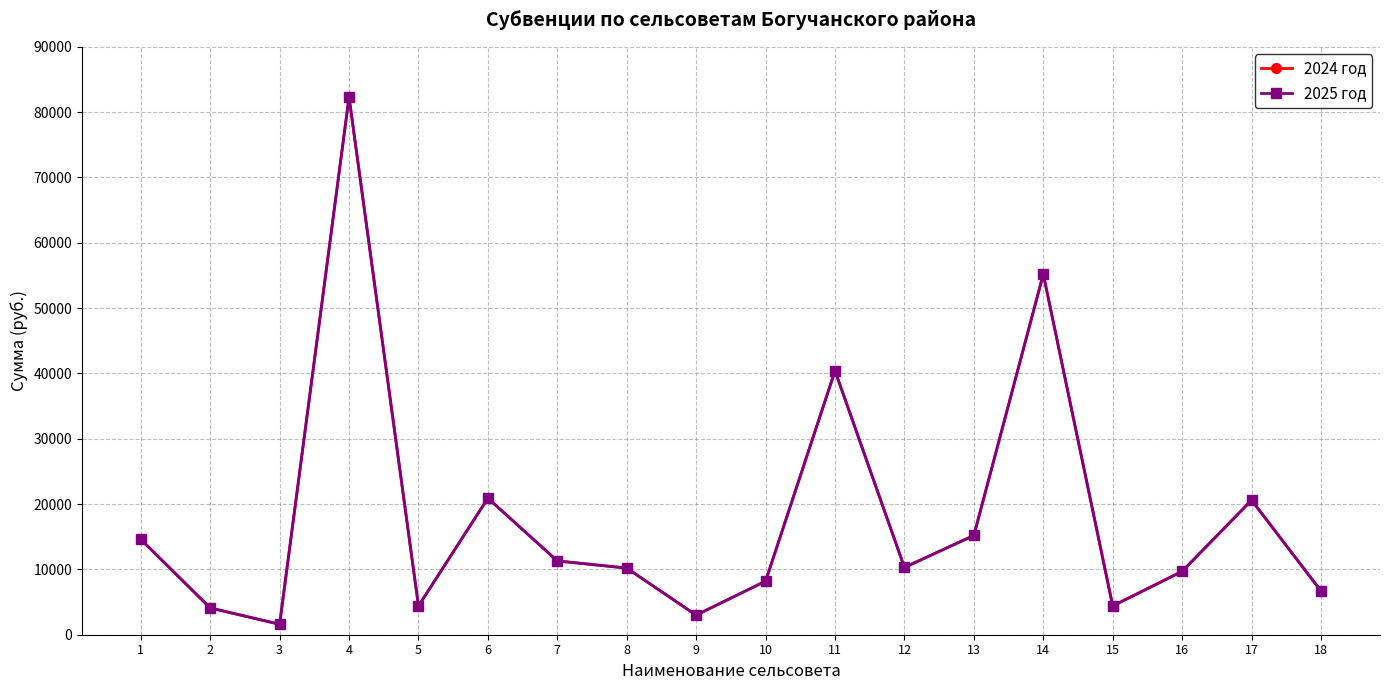

Which category has the lowest value in the 2024 год series?

3